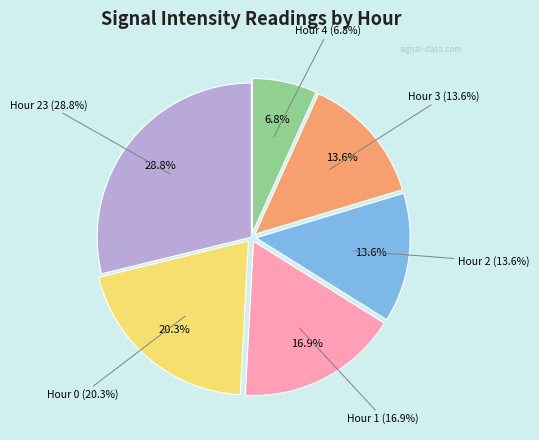

Is there a majority slice in this chart?

No